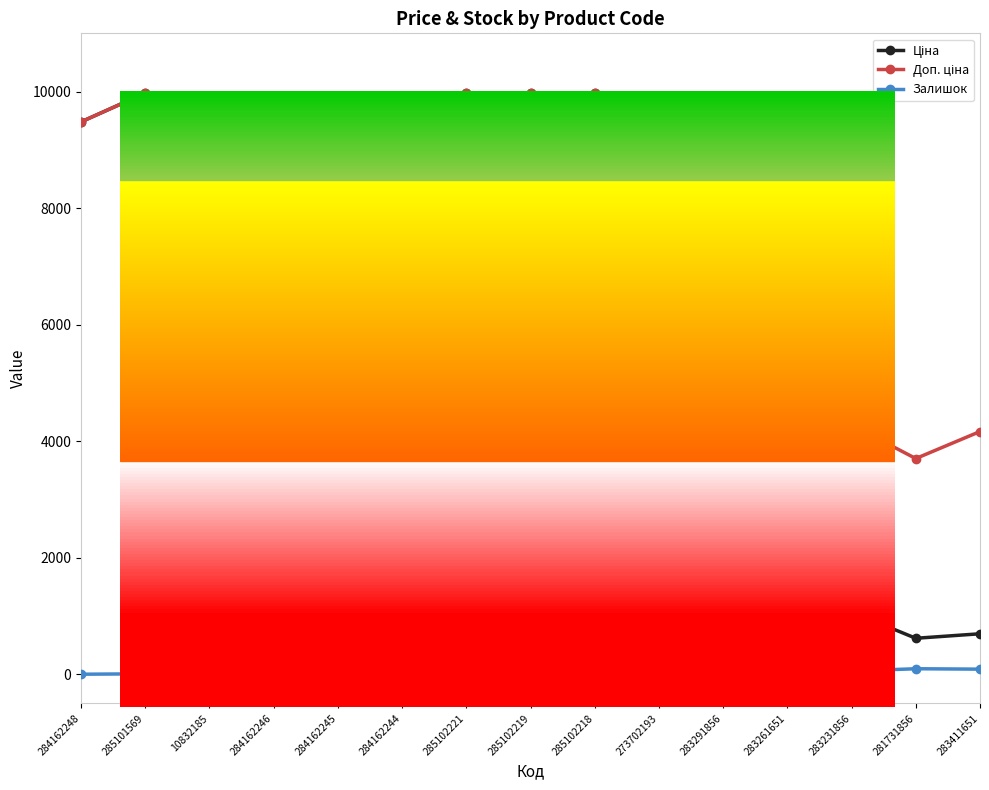

True or false: Залишок has more than 1 interior local peaks.

True